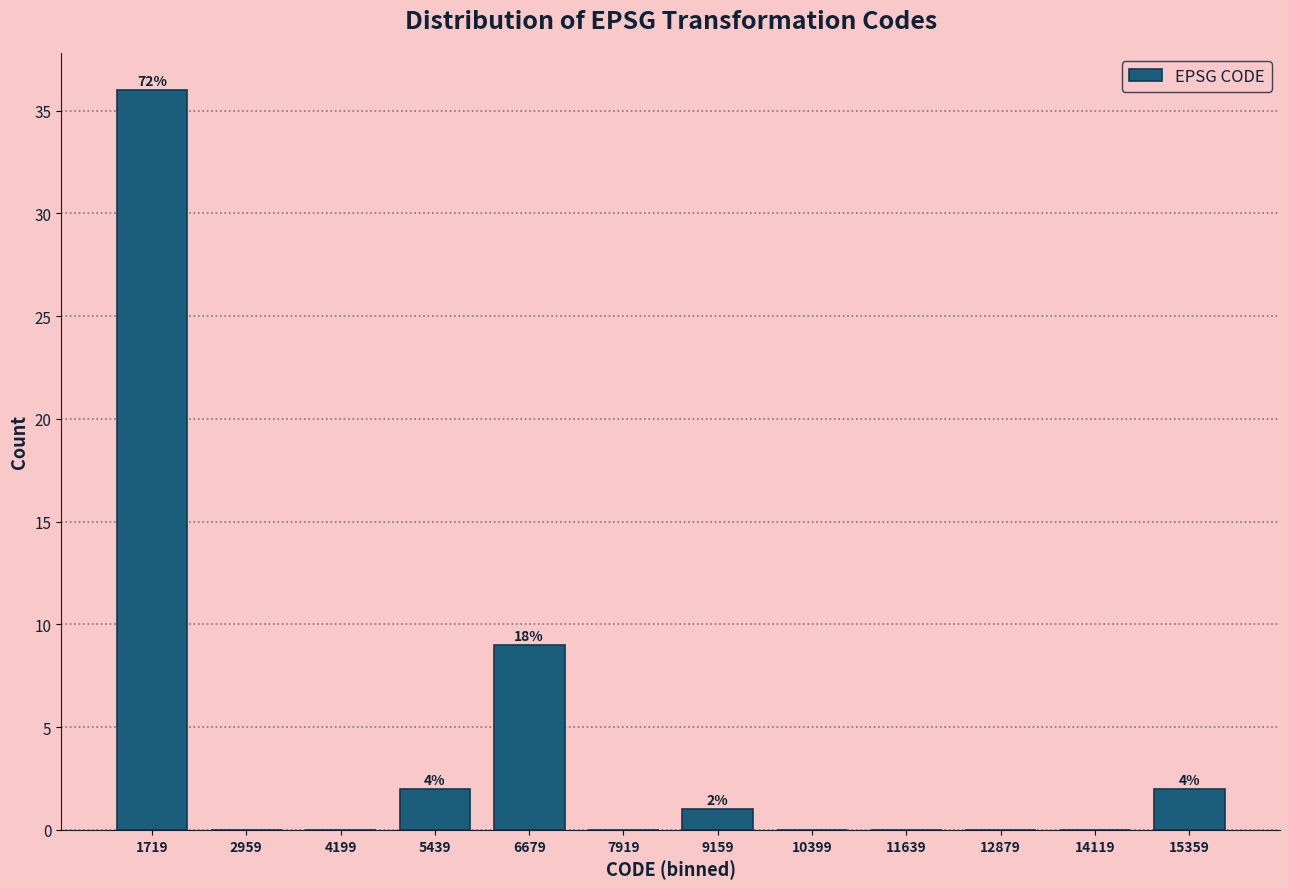

Over which range of the x-axis is the bar tallest?

1200 to 2400